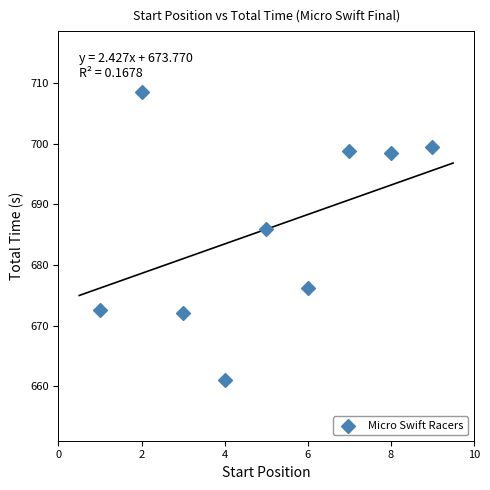

What Y value in the scatter plot is closest to 684?

685.9